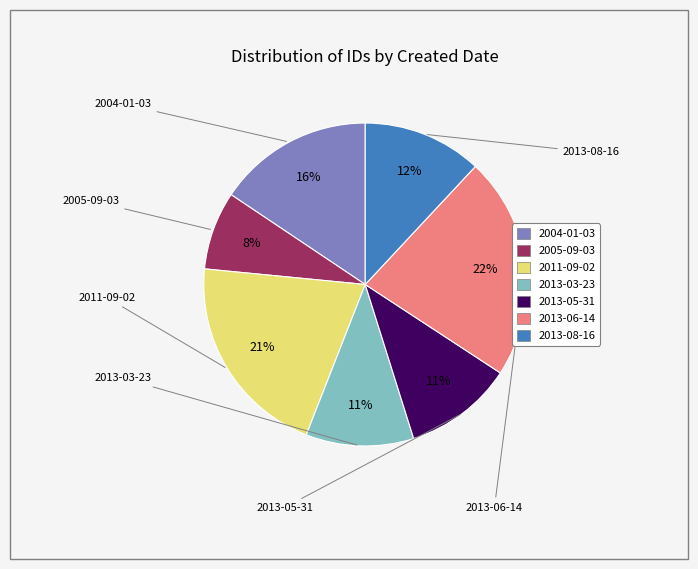

Is there any slice that represents more than half of the pie?

No